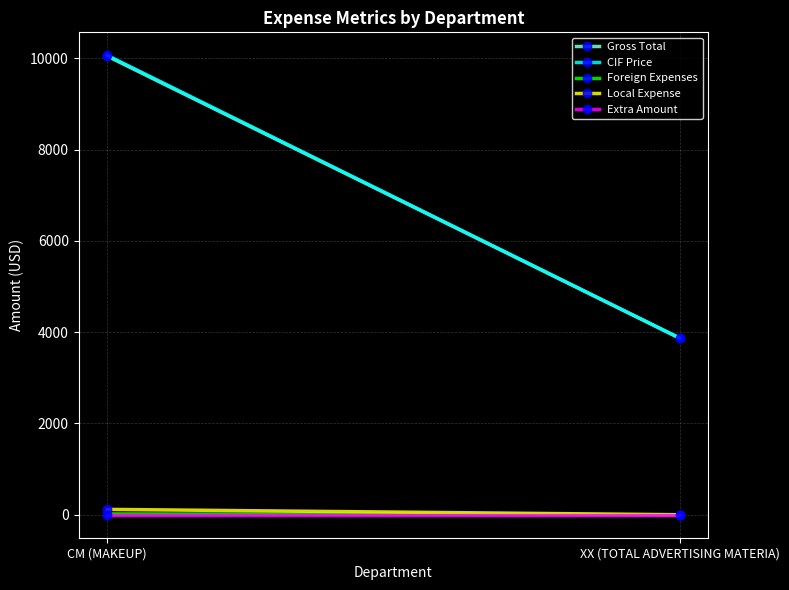

What is the average value of the Gross Total series?

6961.9